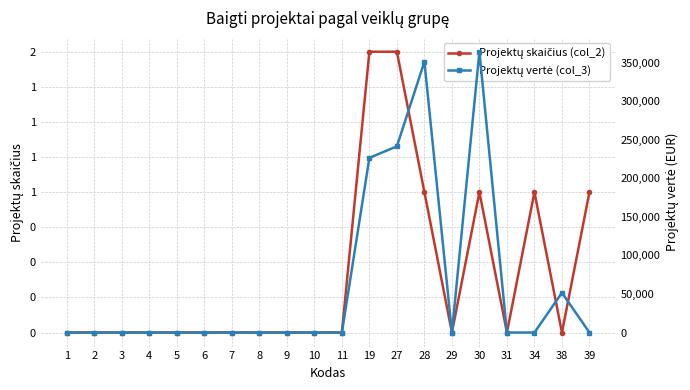

The Projektų vertė (col_3) series shows 187408.1 at 10. True or false?

False